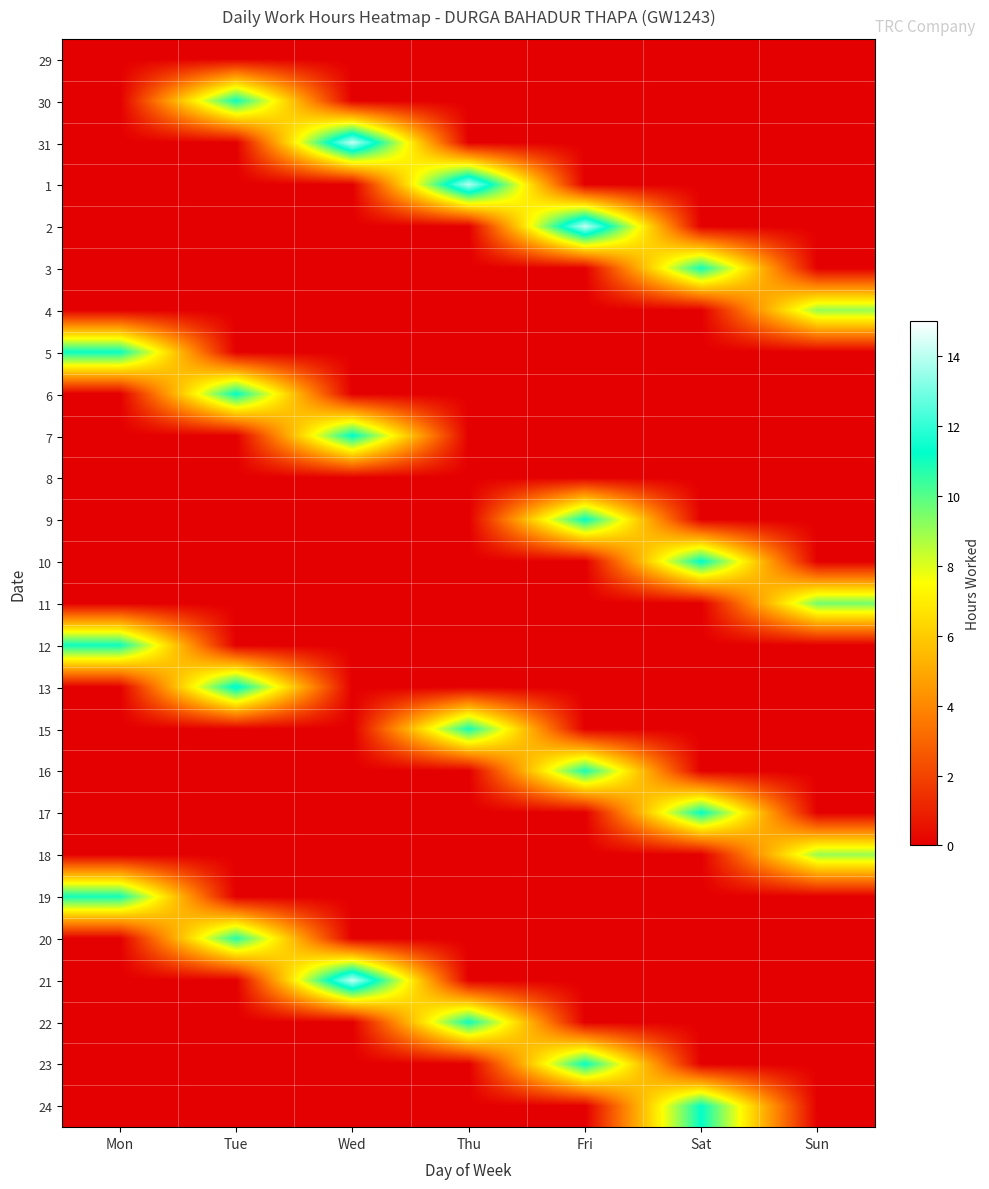

Rank the series by their maximum value, from lowest to highest.

29, 8, 18, 4, 11, 20, 16, 15, 19, 3, 30, 22, 12, 5, 23, 9, 17, 6, 24, 10, 7, 13, 1, 2, 21, 31